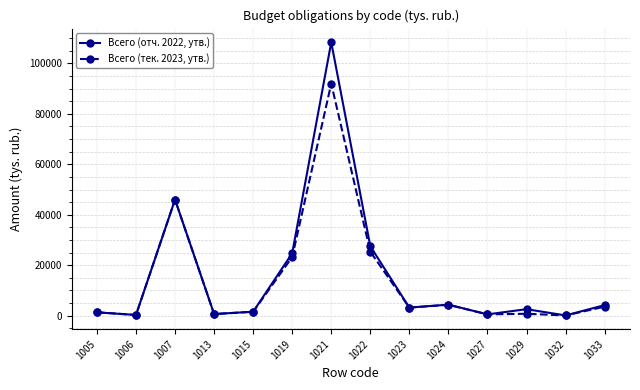

Which series has the largest range (max minus min)?

Всего (отч. 2022, утв.)